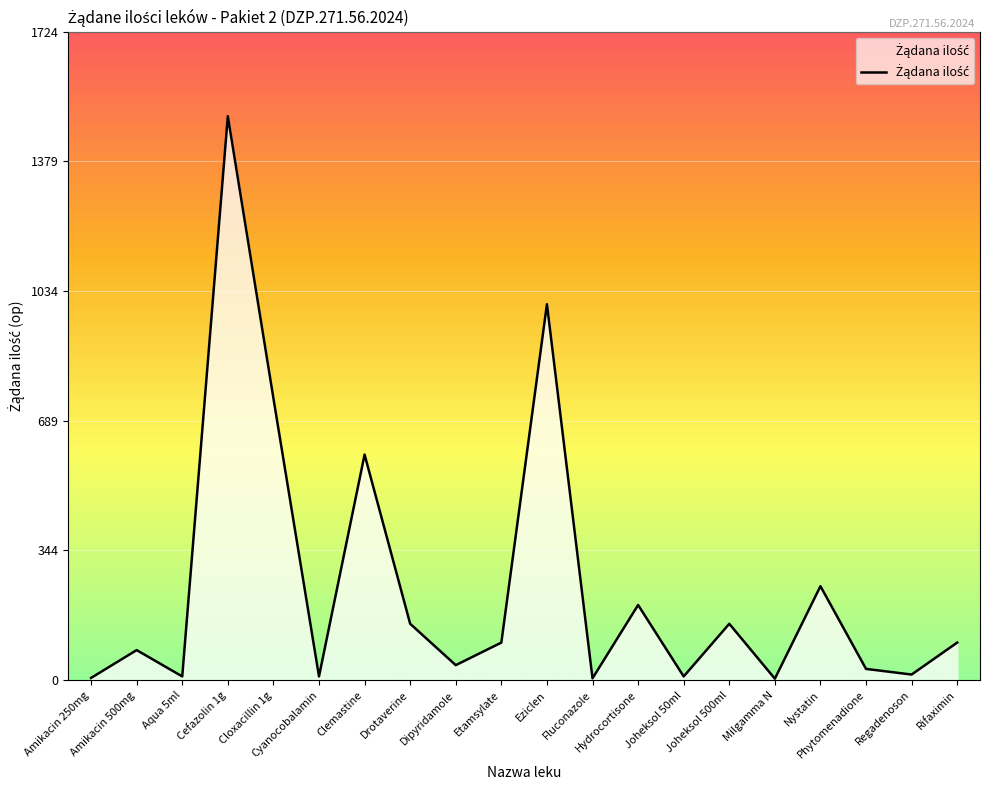

At which category does the data reach its first local peak?

Amikacin 500mg